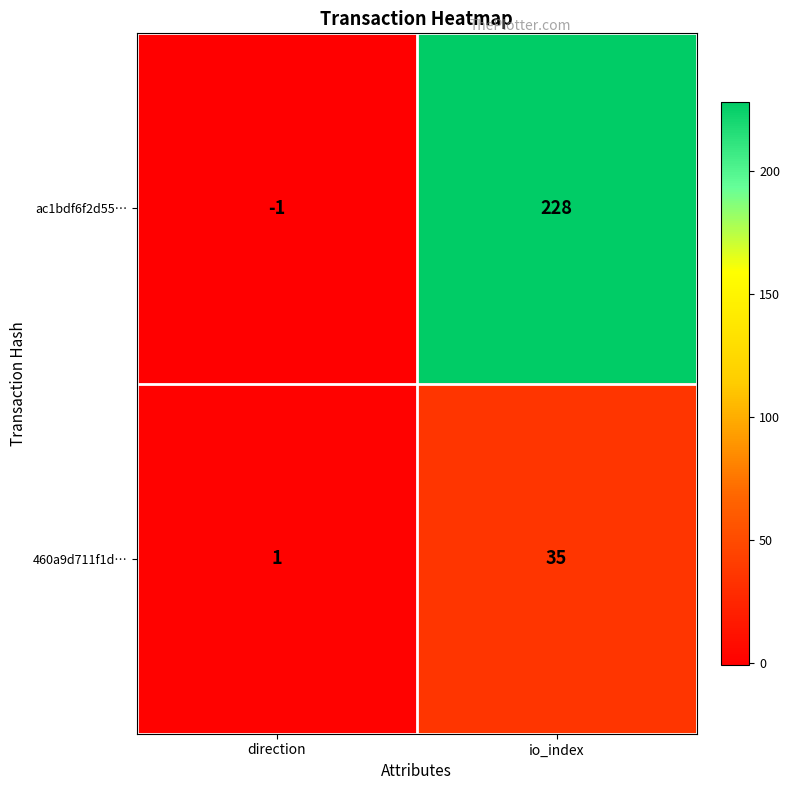

Reading left to right, transcribe all the data shown in this chart.

ac1bdf6f2d55…: direction=-1	io_index=228
460a9d711f1d…: direction=1	io_index=35